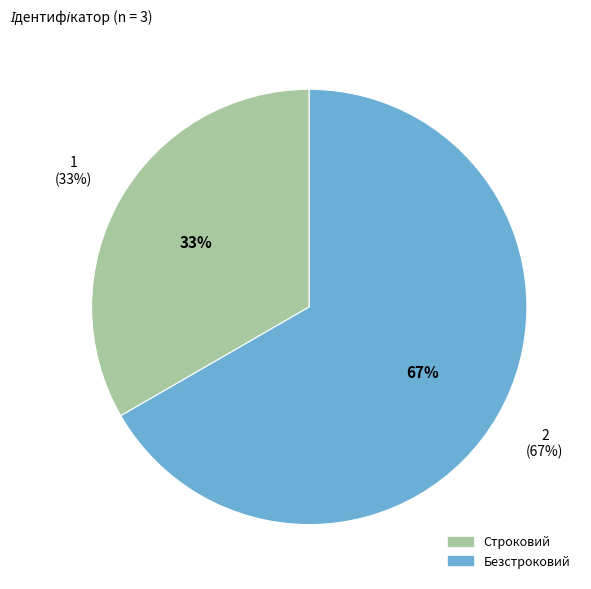

How many segments does this pie chart have?

2